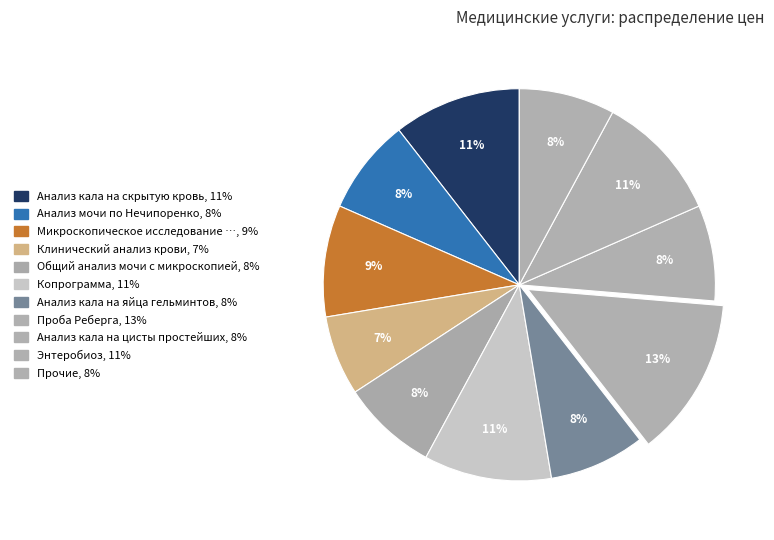

How many slices are in this pie chart?

11